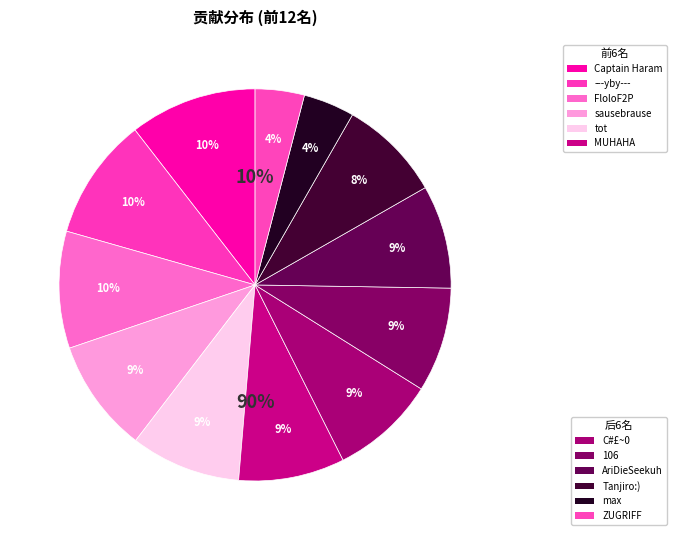

To the nearest percent, what percentage of the pie is max?

4%